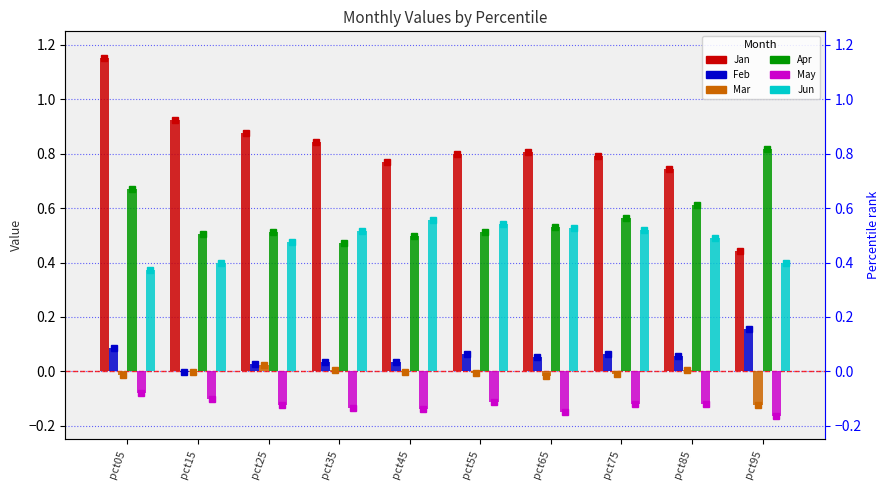

True or false: Mar has a value of -0.0 at pct05.

True